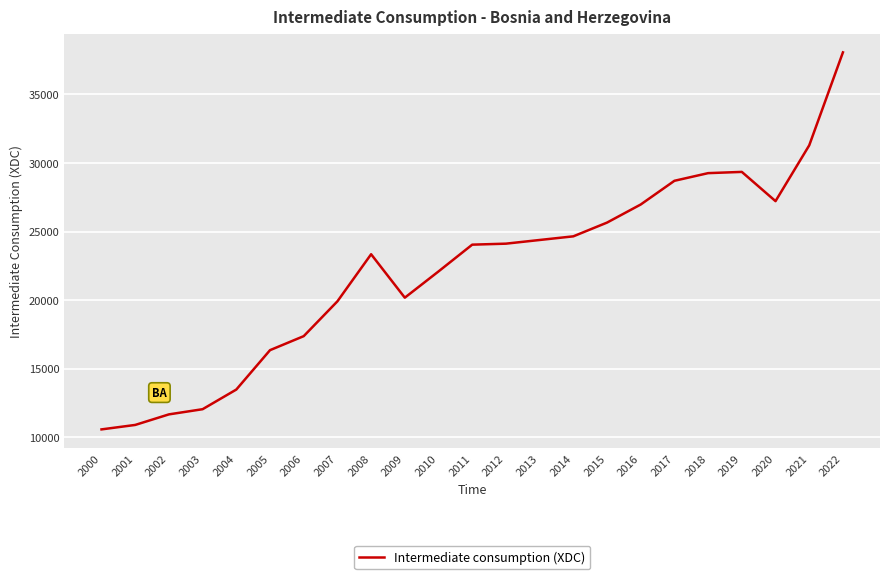

What is the difference between the values at 2019 and 2010?

7259.0